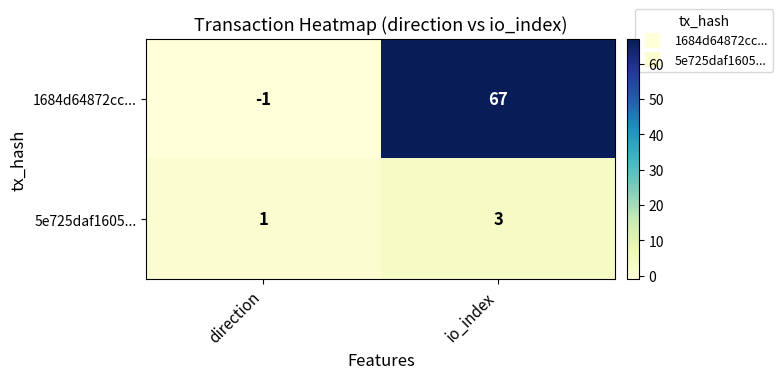

Is the value of 1684d64872cc... at direction greater than the value of 5e725daf1605... at direction?

No